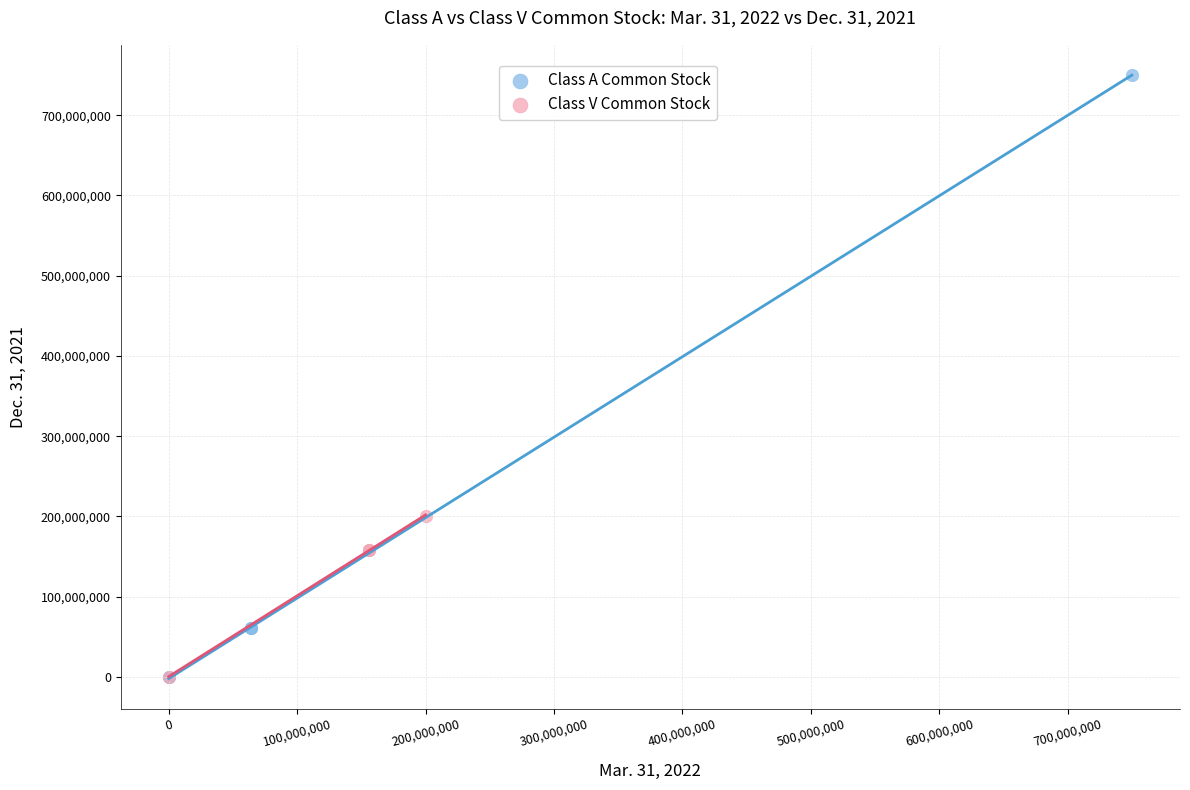

Which series has the widest spread of Y values?

Class A Common Stock